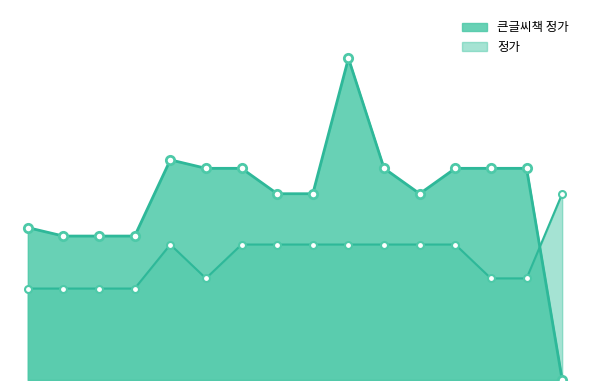

Reading left to right, what are all the values shown in this chart?

정가: 2014-02-13=10800	2014-02-13=10800	2014-02-13=10800	2014-02-13=10800	2013-08-22=16000	2013-06-10=12000	2013-03-05=16000	2013-01-25=16000	2012-12-27=16000	2012-10-25=16000	2012-06-25=16000	2012-04-26=16000	2011-12-30=16000	2010-03-15=12000	2010-03-15=12000	2015-06-25=22000
큰글씨책 정가: 2014-02-13=18000	2014-02-13=17000	2014-02-13=17000	2014-02-13=17000	2013-08-22=26000	2013-06-10=25000	2013-03-05=25000	2013-01-25=22000	2012-12-27=22000	2012-10-25=38000	2012-06-25=25000	2012-04-26=22000	2011-12-30=25000	2010-03-15=25000	2010-03-15=25000	2015-06-25=0